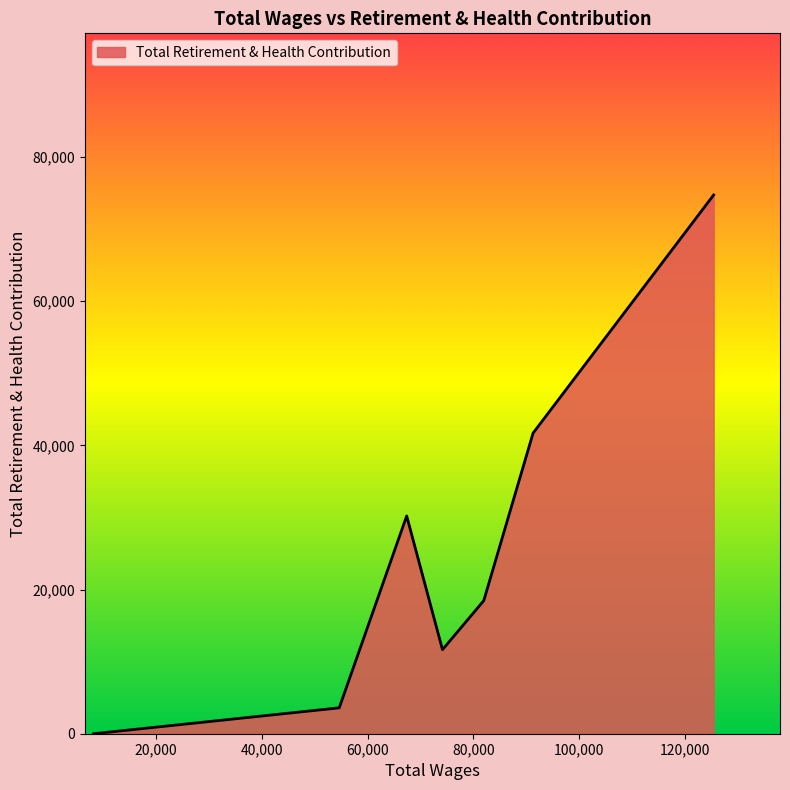

What is the maximum value shown in the chart?

74747